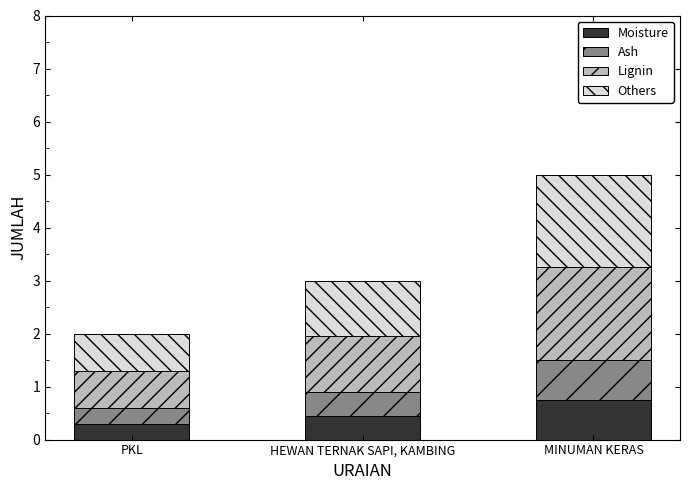

The value of Moisture at HEWAN TERNAK SAPI, KAMBING is 0.2. True or false?

False